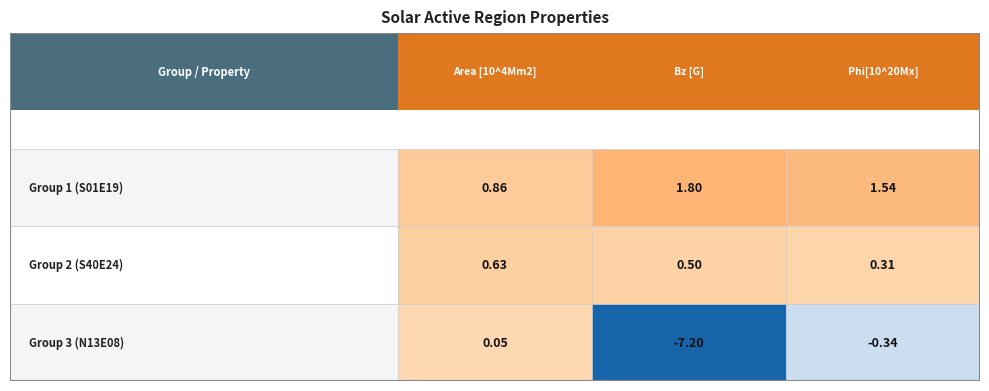

How many values in N13E08 are above zero?

1